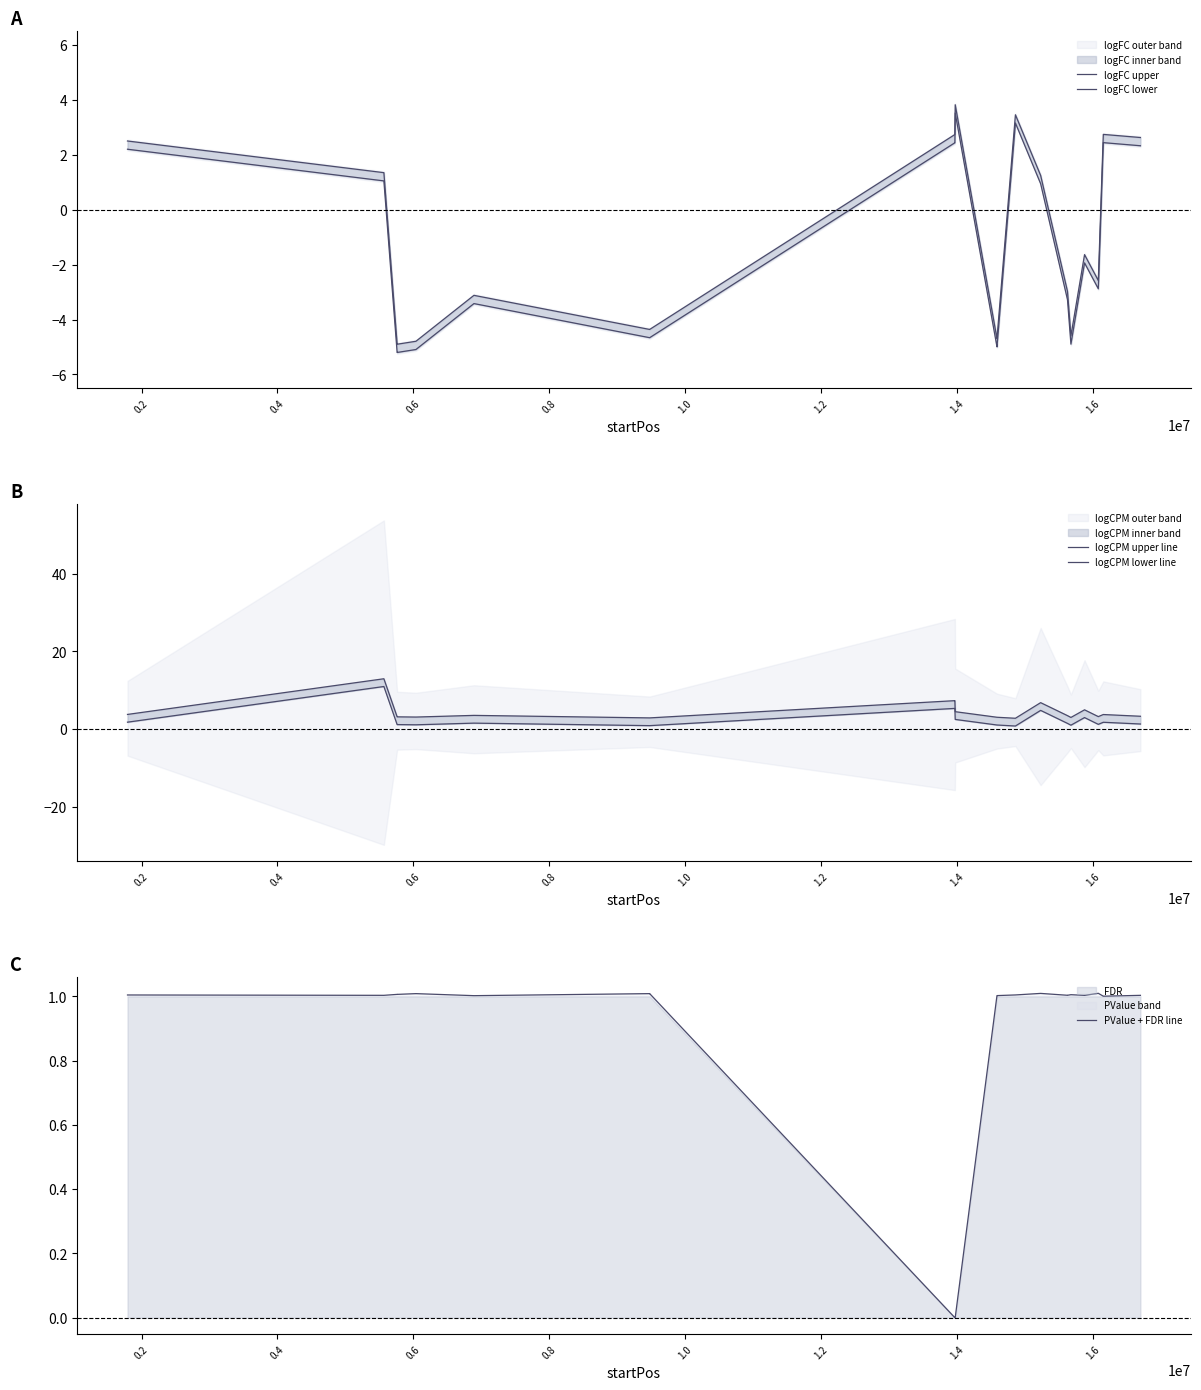

What is the highest value of the PValue + FDR line series?

1.0